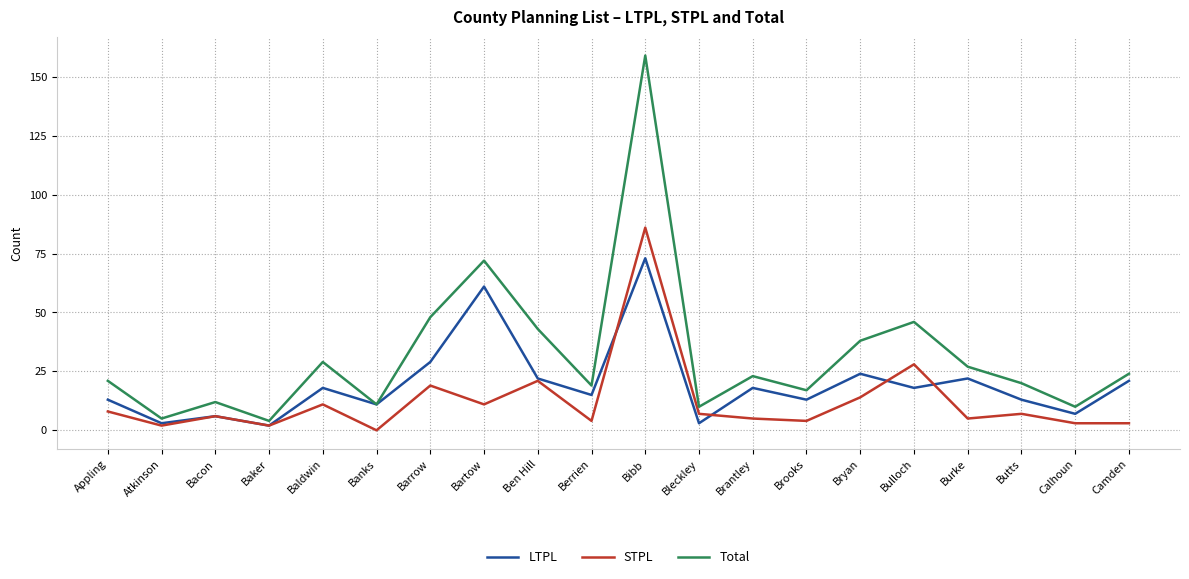

Is it true that LTPL equals 11 at Banks?

True